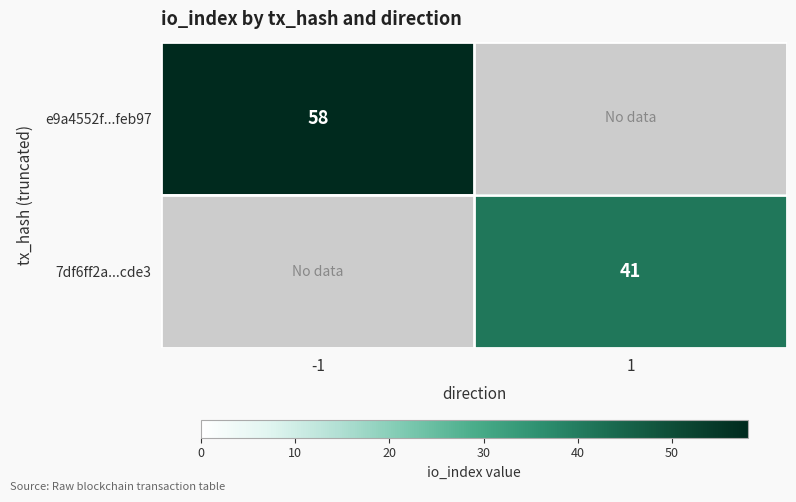

Is it true that e9a4552f...feb97 equals 58 at -1?

True